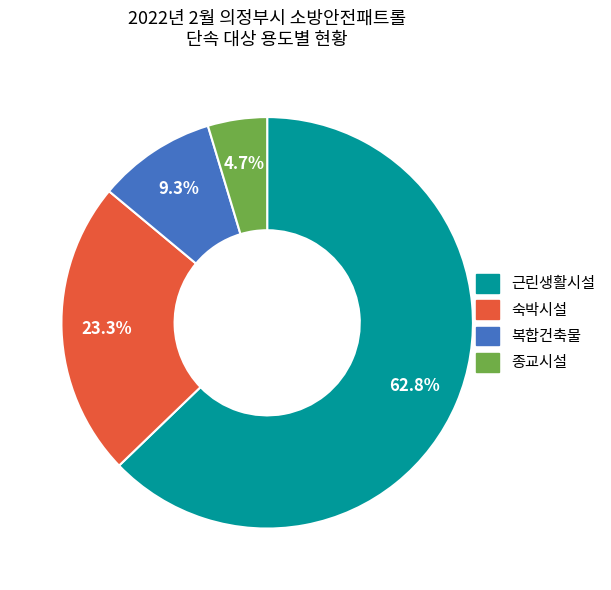

What is the ratio of the value at 복합건축물 to the value at 숙박시설?

0.4